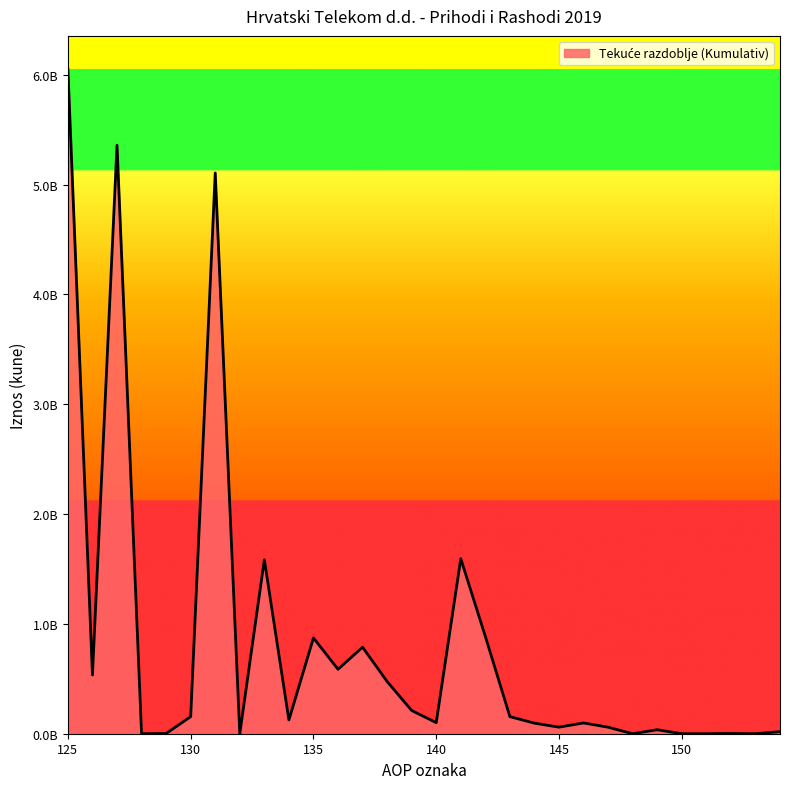

Does the chart display data point markers on the line(s)?

No